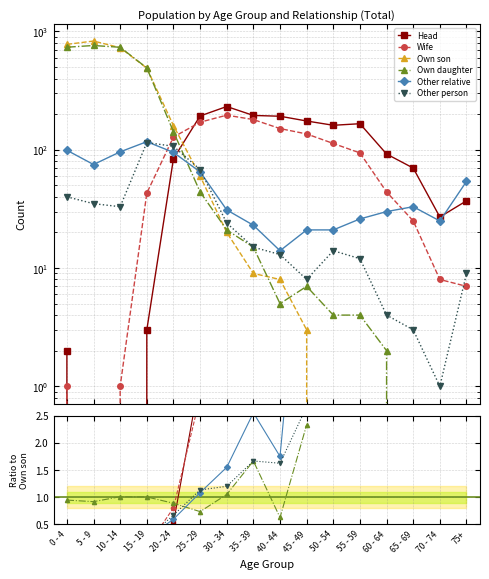

What is the label of the 13th point from the left?

60 - 64